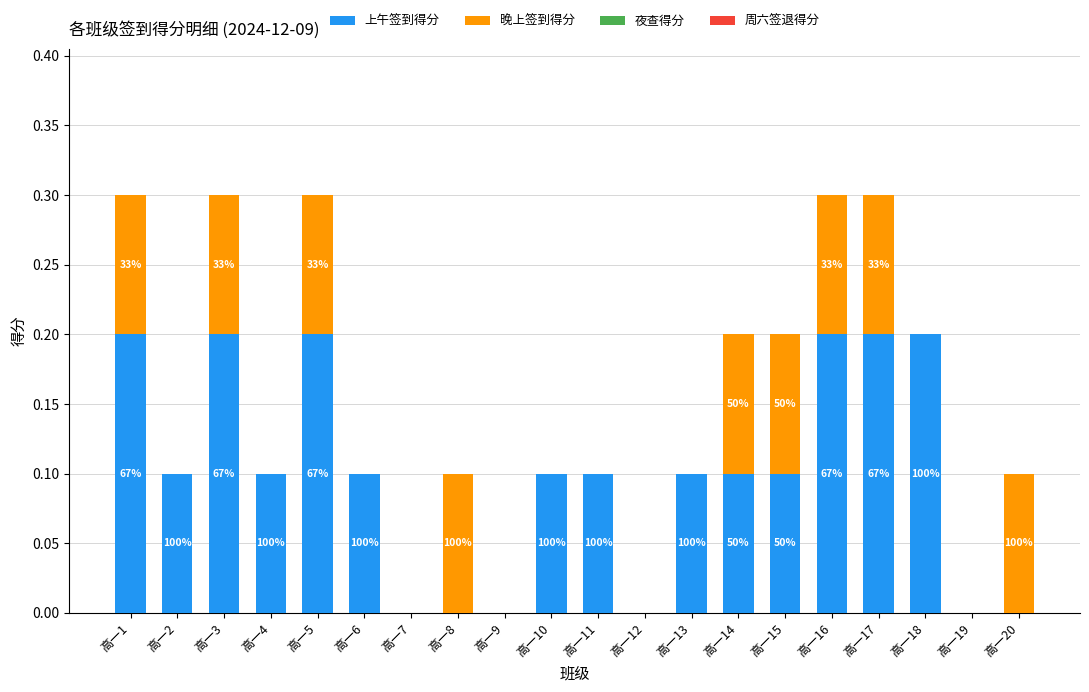

Are the bars grouped side by side (vs. stacked)?

No